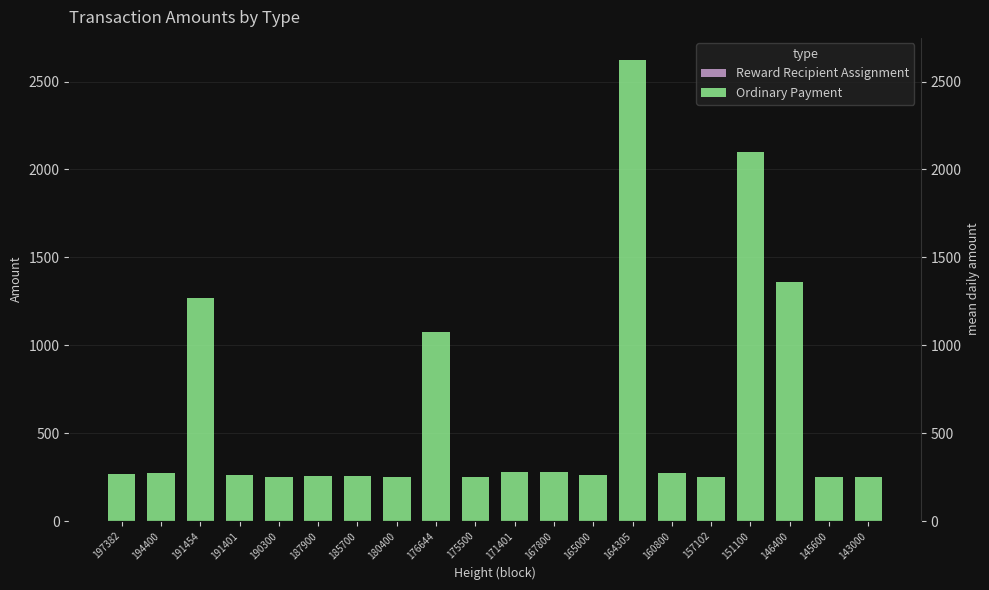

Rank the series by their average value, from lowest to highest.

Reward Recipient Assignment, Ordinary Payment